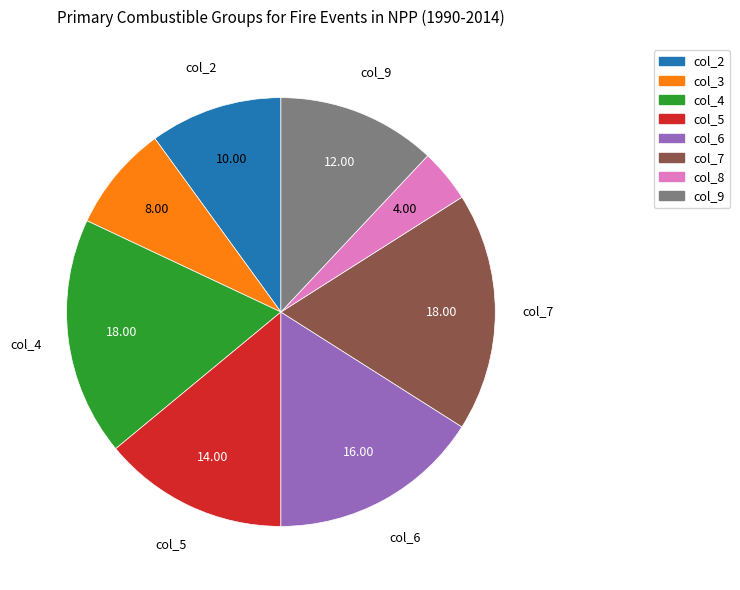

Combined, do col_4 and col_3 account for over 50%?

No